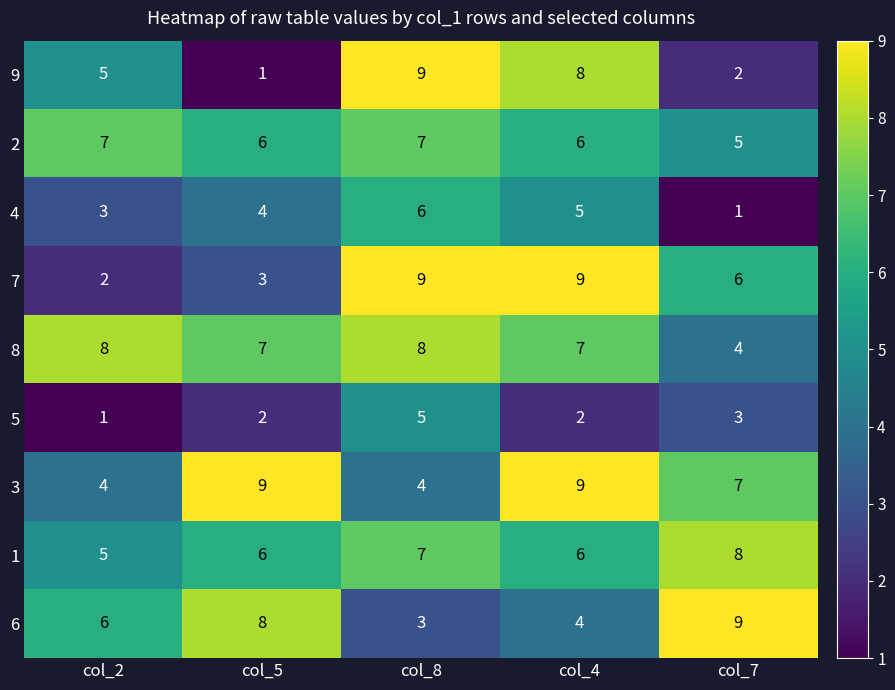

What is the spread (max minus min) of values at col_8?

6